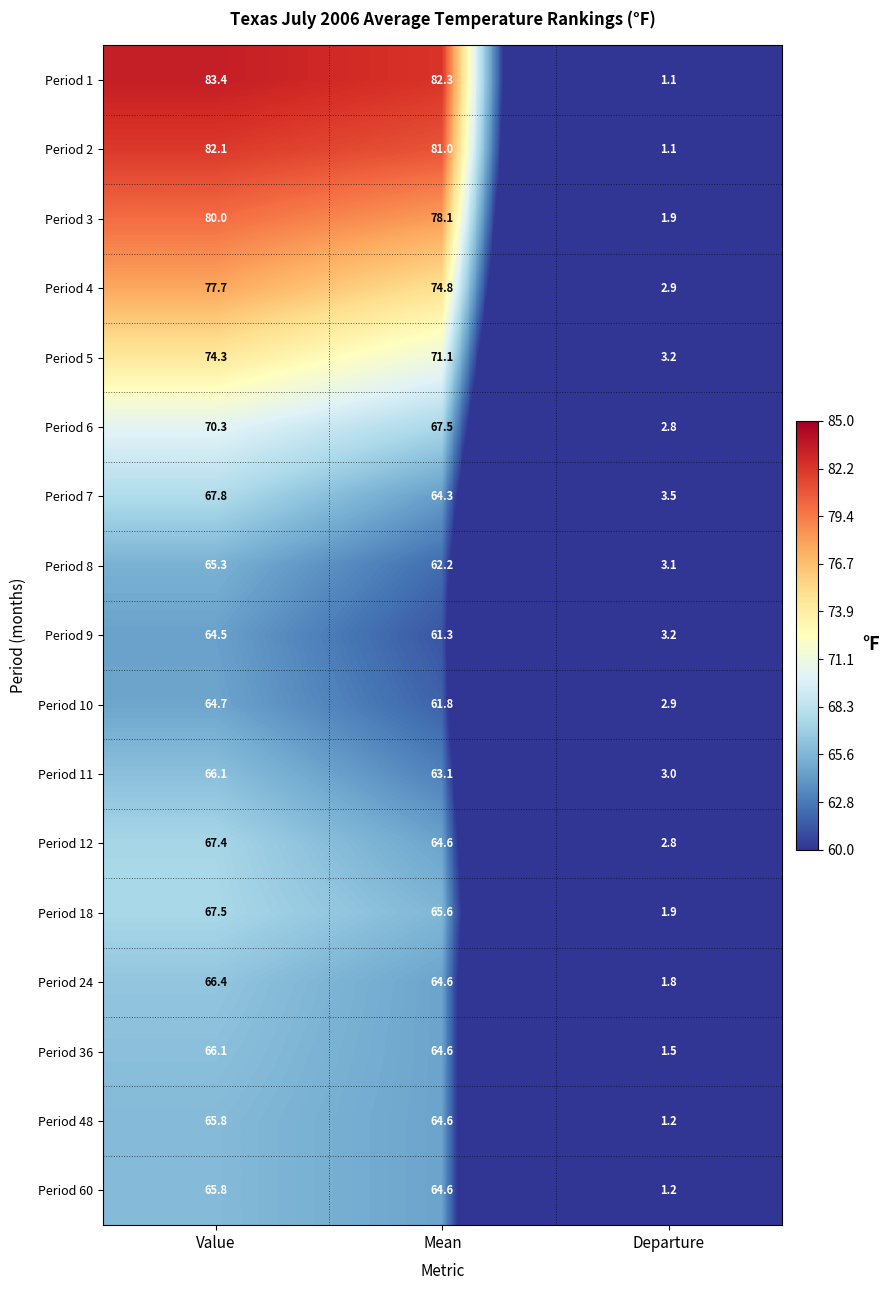

Which series has the largest range (max minus min)?

Period 1